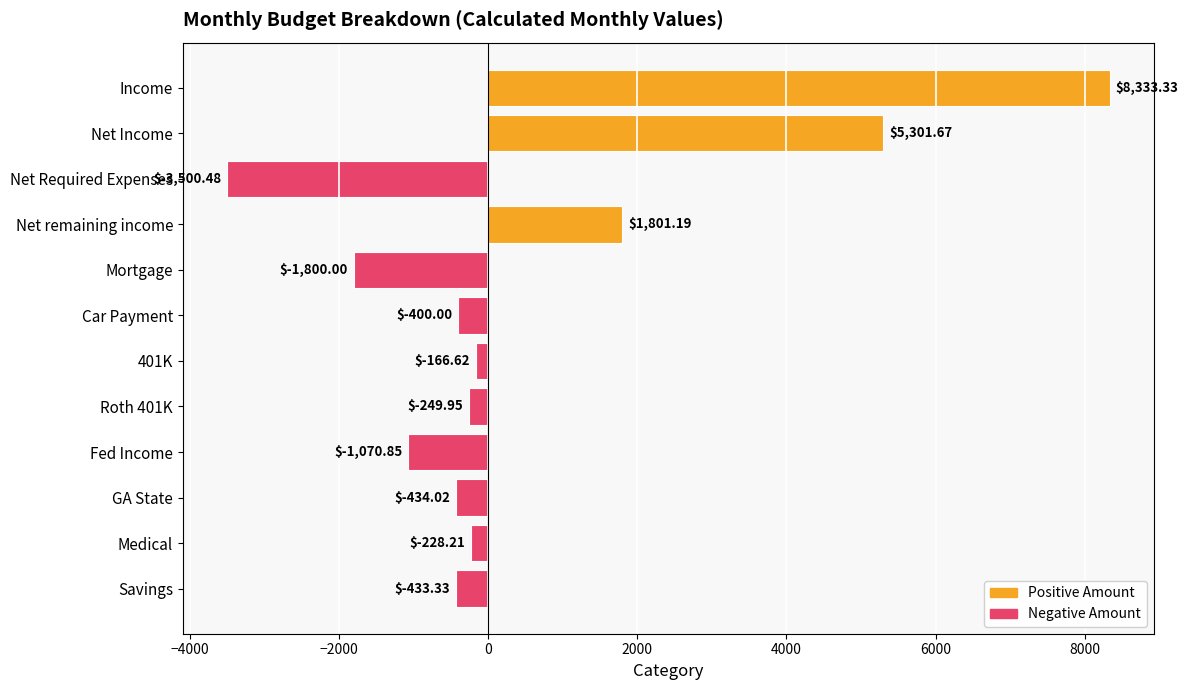

At which label is the value closest to 2416?

Net remaining income